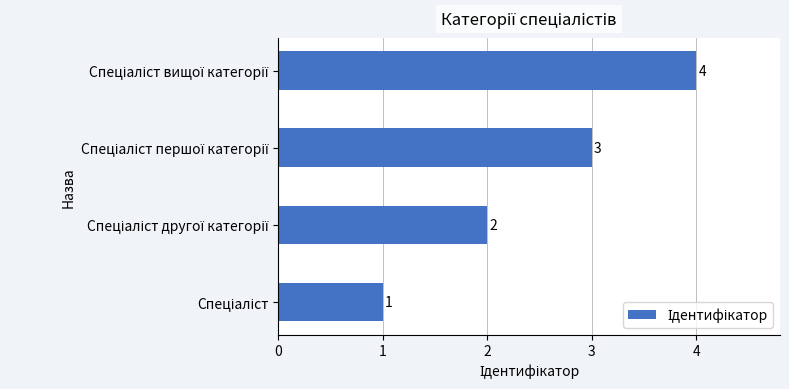

What is the greatest value displayed?

4